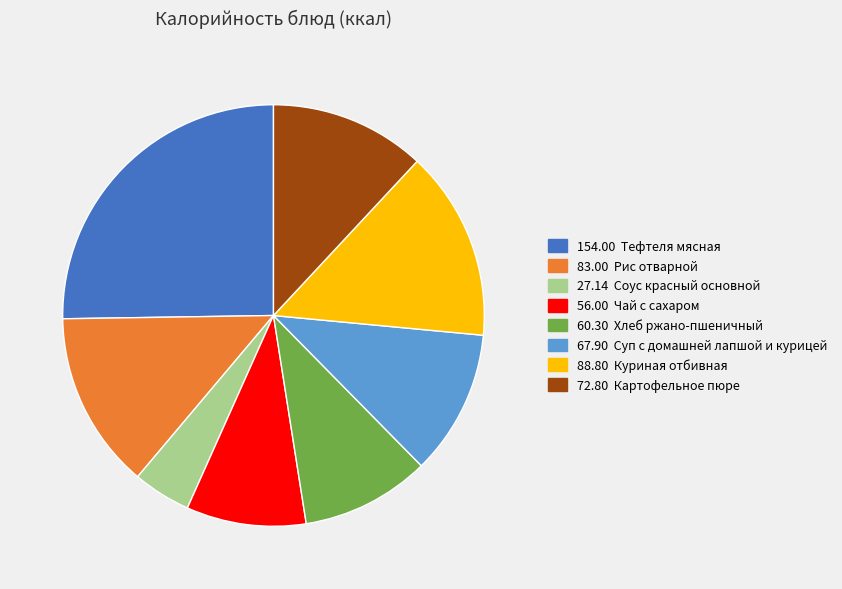

Is there any slice that represents more than half of the pie?

No